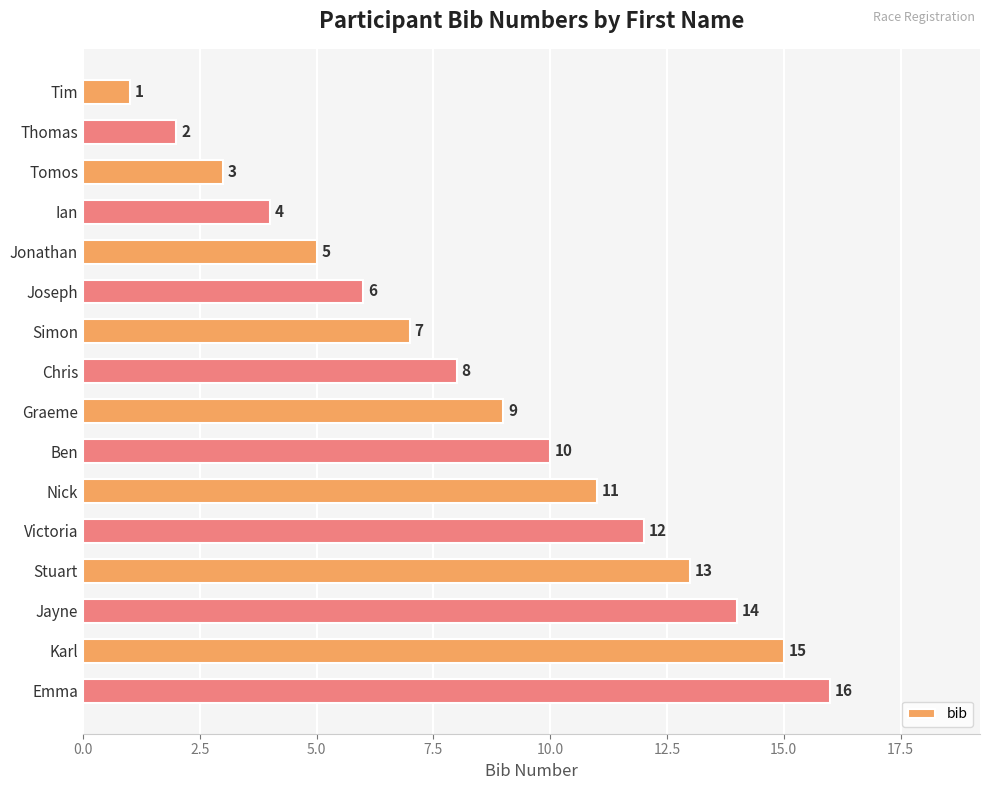

What is the sum of all values?

136